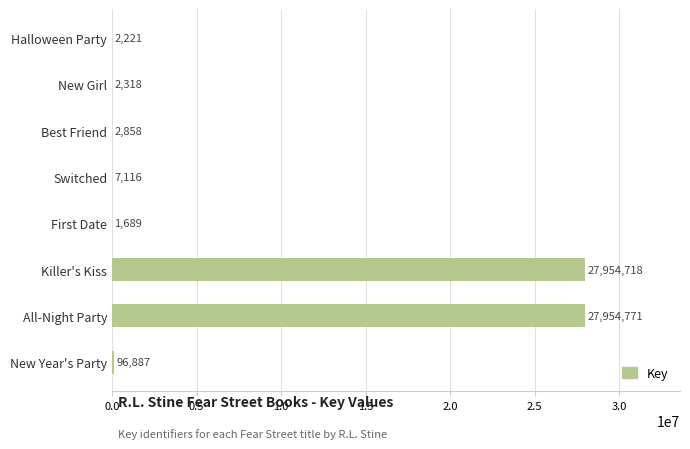

What is the greatest value displayed?

27954771